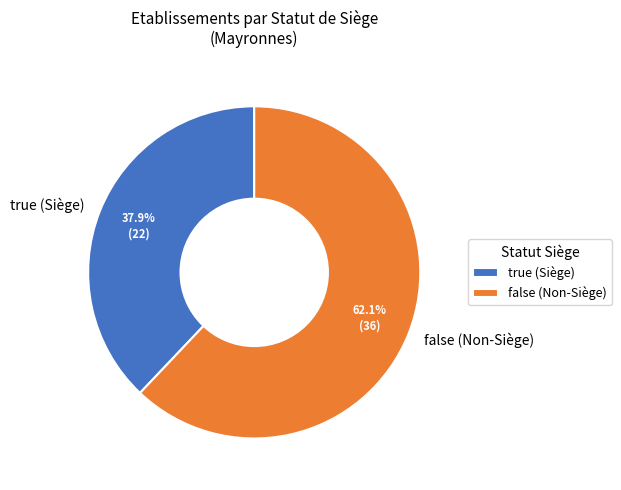

How many slices are in this pie chart?

2